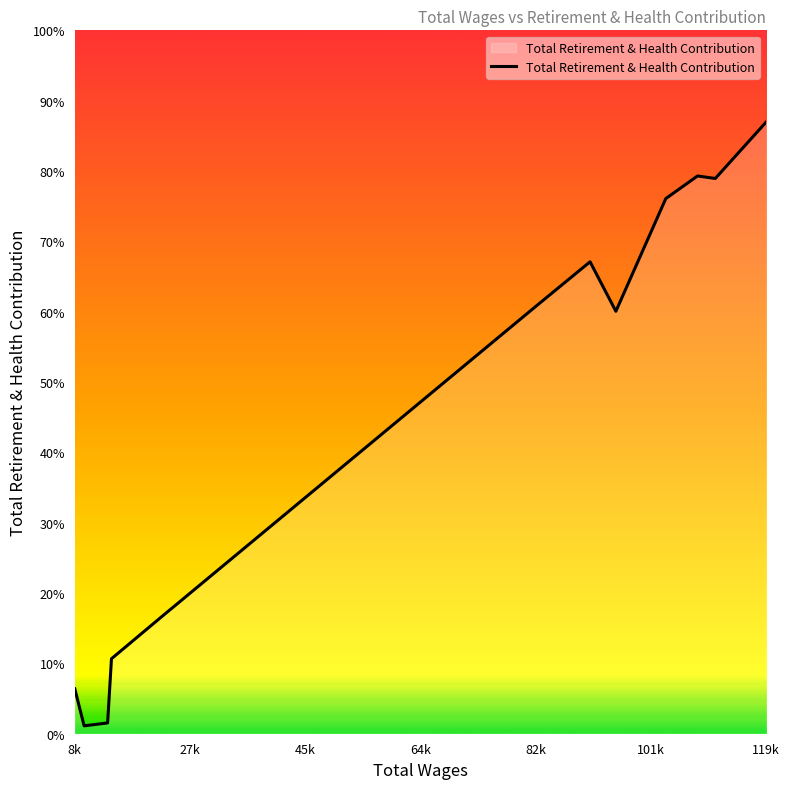

What is the label of the 10th point from the right?

64k